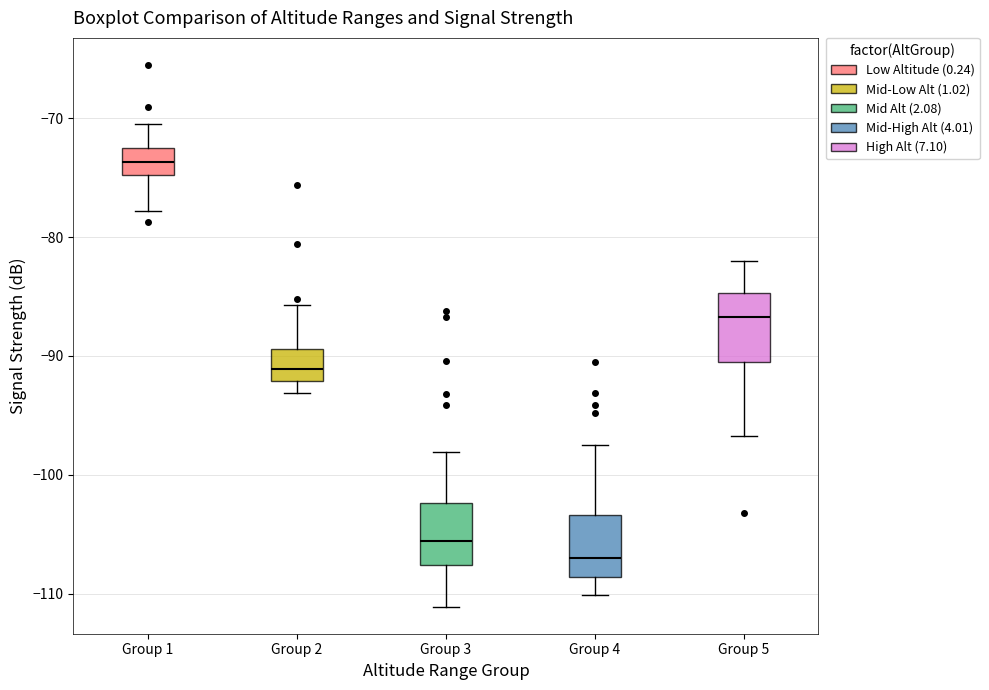

Reading left to right, transcribe this box plot: for each box, give where its median line is, the range the box spans, and where its two whiskers end, as read against the y-axis. The values are not printed on the chart, so give them approximately, as read against the axis.

Group 1: median -74, box -75 to -72, whiskers -78 to -70
Group 2: median -91, box -92 to -89, whiskers -93 to -86
Group 3: median -106, box -108 to -102, whiskers -111 to -98
Group 4: median -107, box -109 to -103, whiskers -110 to -97
Group 5: median -87, box -90 to -85, whiskers -97 to -82